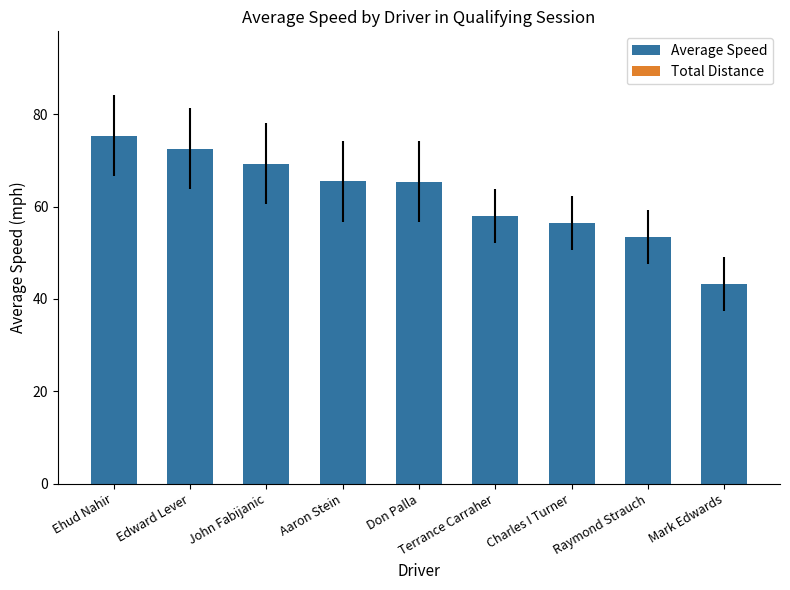

Are the bars horizontal?

No